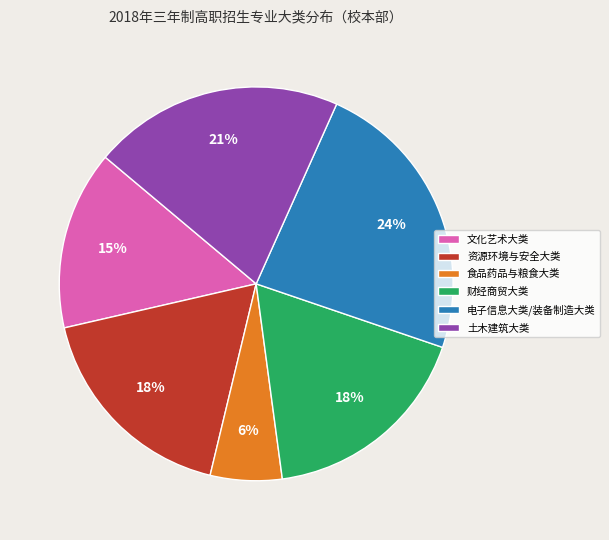

Which category has the biggest portion of the pie?

电子信息大类/装备制造大类